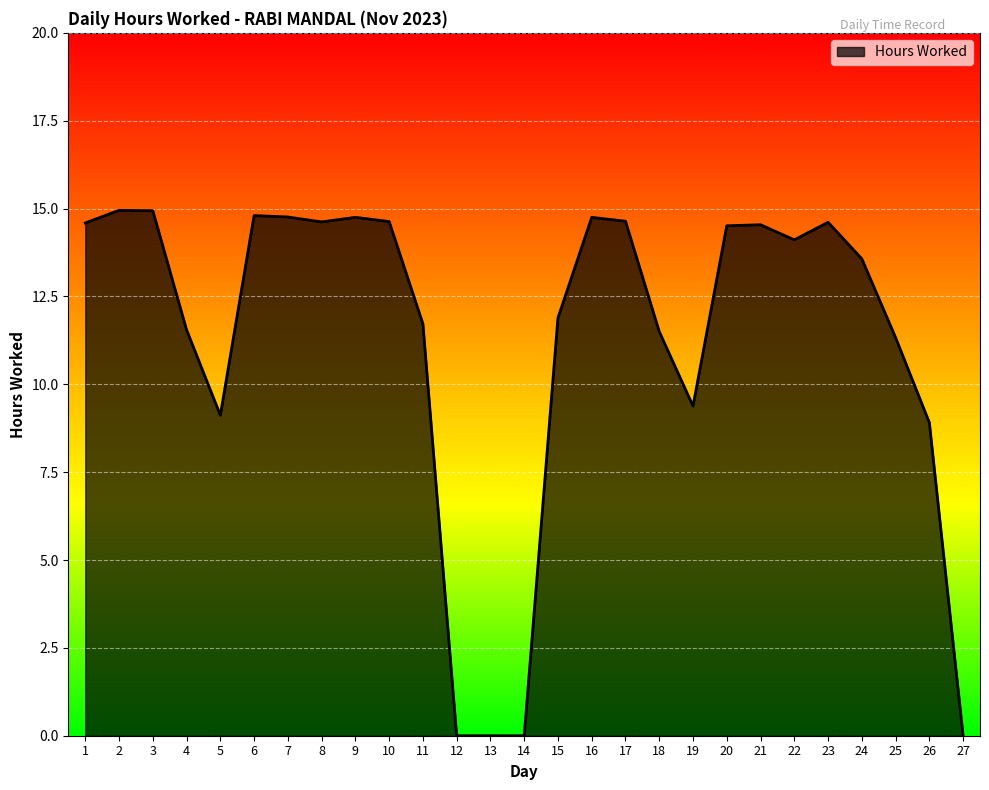

The value at 20 is 14.5. True or false?

True